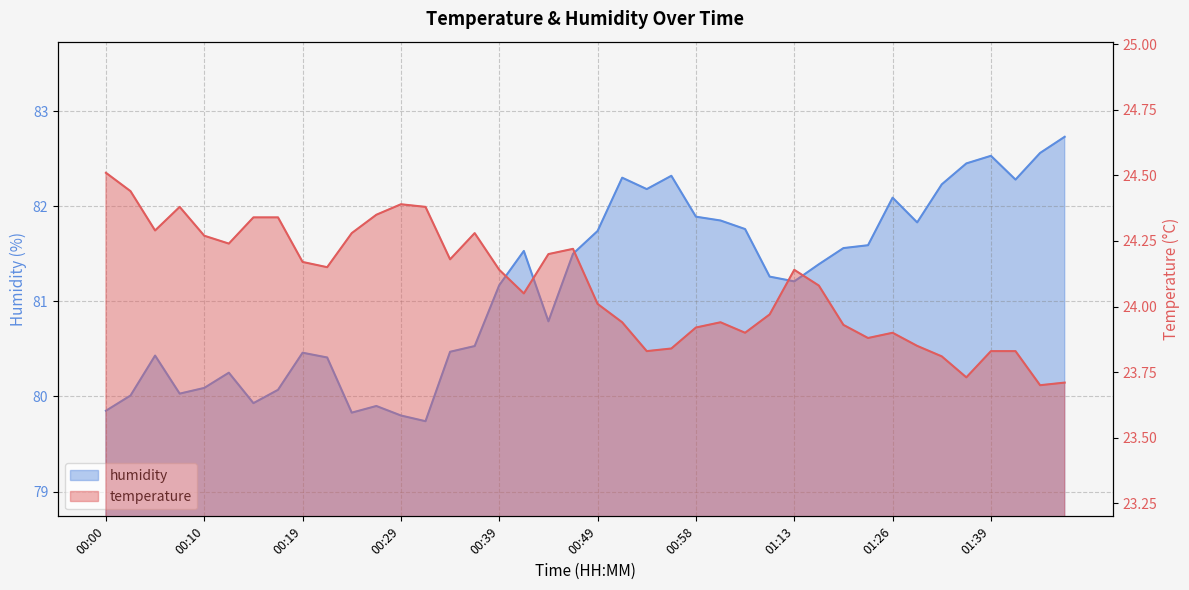

Which series has the largest range (max minus min)?

humidity